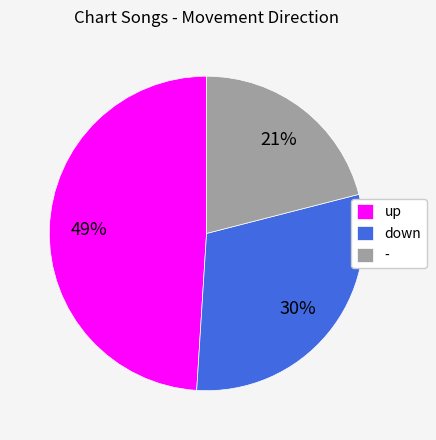

Which has a higher value, up or down?

up